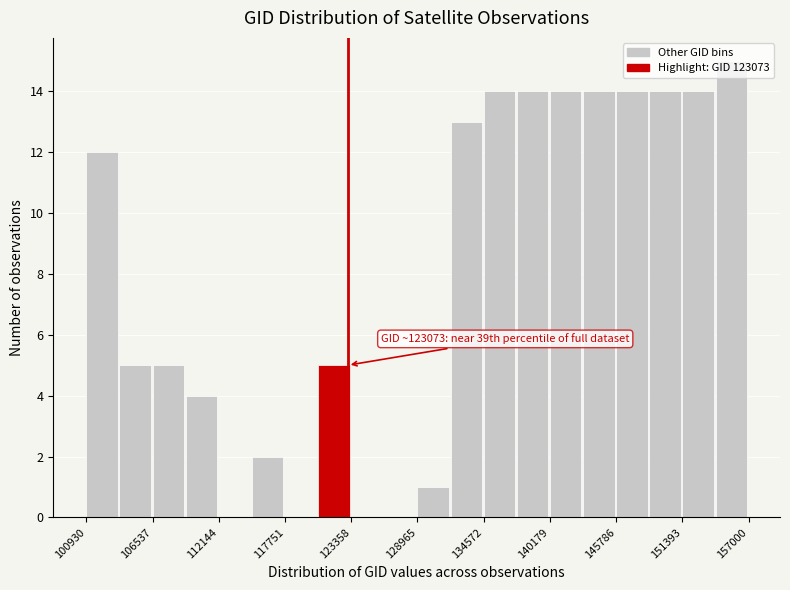

Around what value on the x-axis is the tallest bar? Give the approximate position of its centre, as read against the axis.

156000